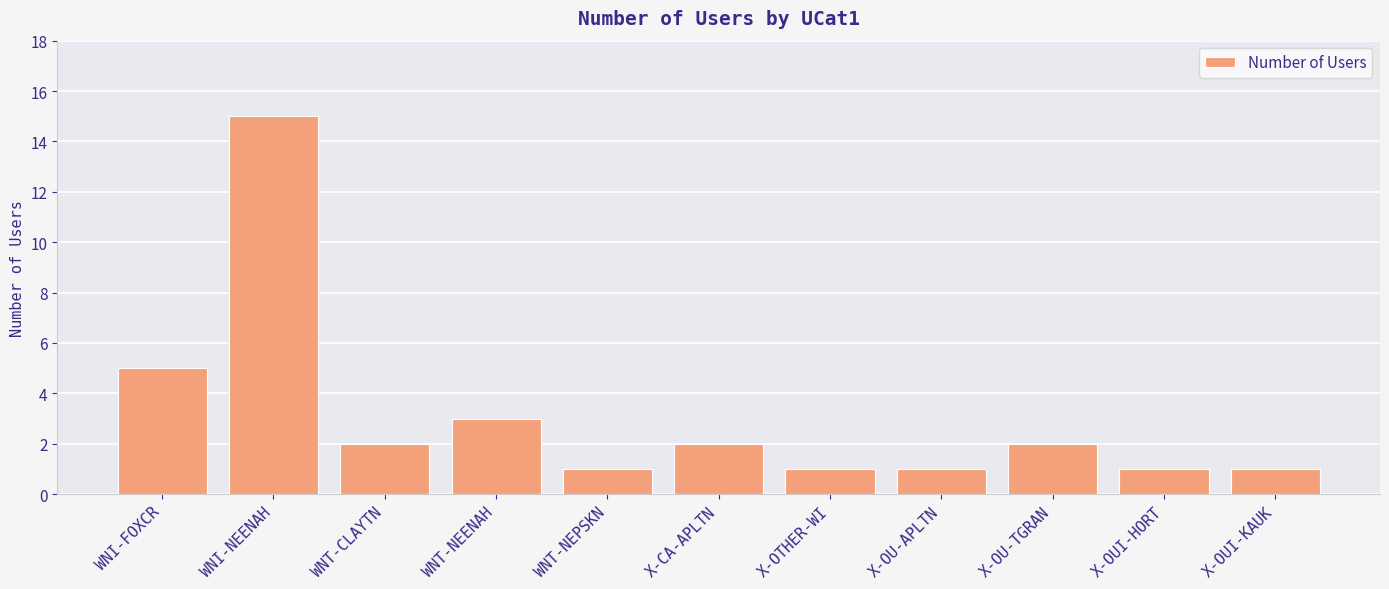

What position from the right is X-OTHER-WI?

5